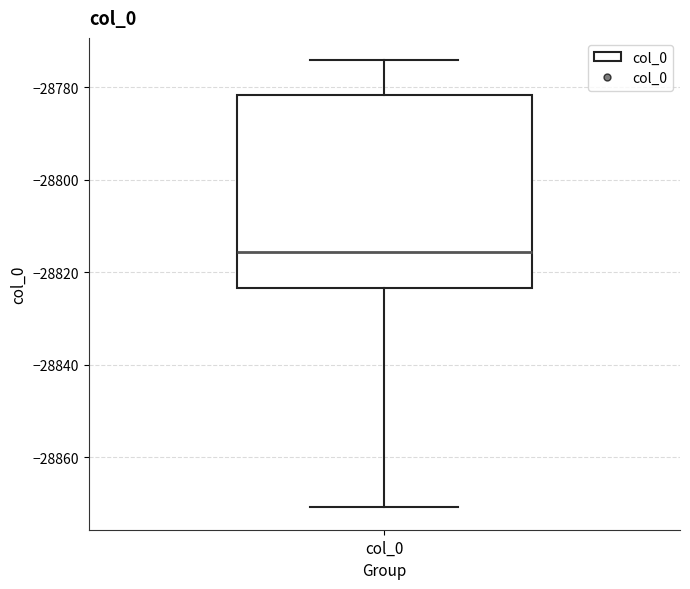

Where does the lower whisker of the box for col_0 end on the y-axis? The values are not printed on the chart, so give them approximately, as read against the axis.

-28870